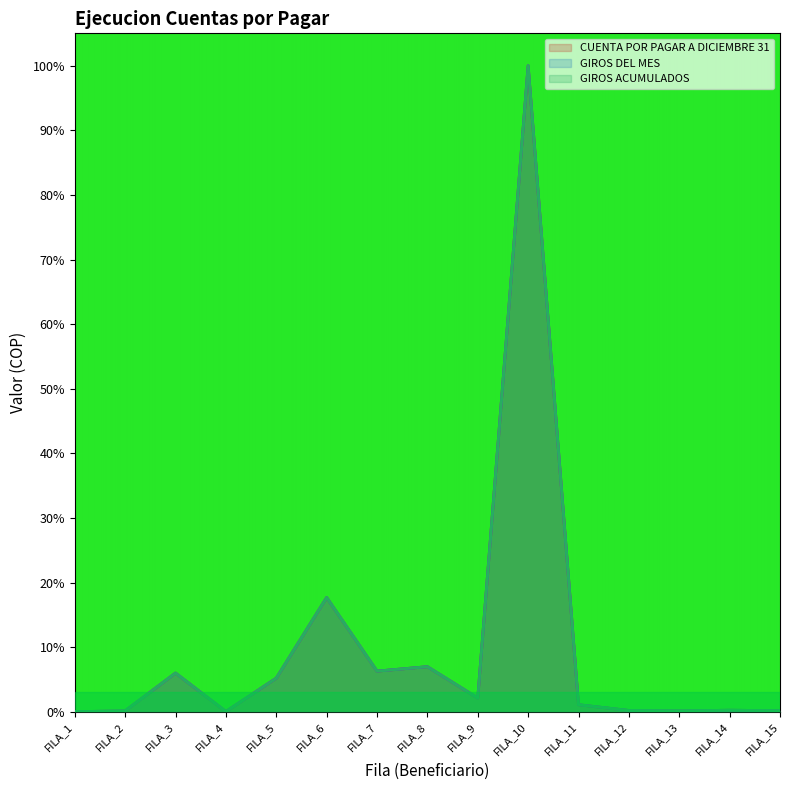

Reading right to left, extract all data points from this chart.

CUENTA POR PAGAR A DICIEMBRE 31: 0.2	0.2	0.1	0.2	1.1	100.0	2.1	7.0	6.3	17.7	5.2	0.0	6.0	0.1	0.0
GIROS DEL MES: 0.2	0.2	0.1	0.2	1.1	100.0	2.1	7.0	6.3	17.7	5.2	0.0	6.0	0.1	0.0
GIROS ACUMULADOS: 0.2	0.2	0.1	0.2	1.1	100.0	2.1	7.0	6.3	17.7	5.2	0.0	6.0	0.1	0.0